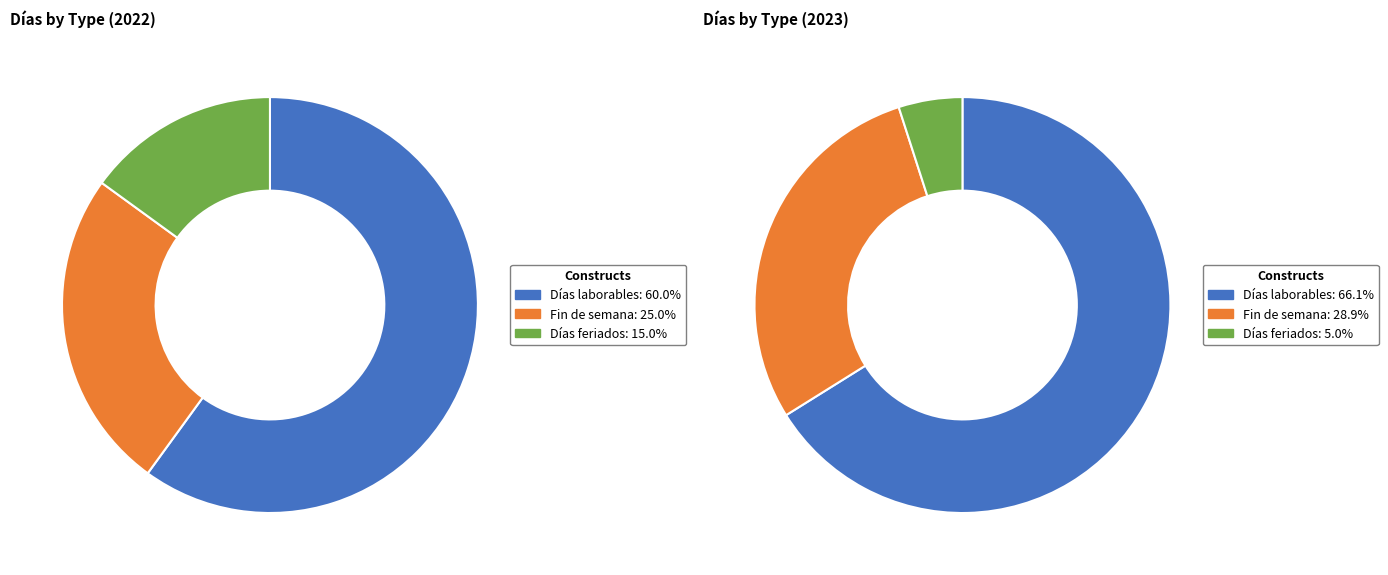

Rank the series by their average value, from highest to lowest.

Días laborables, Fin de semana, Días feriados